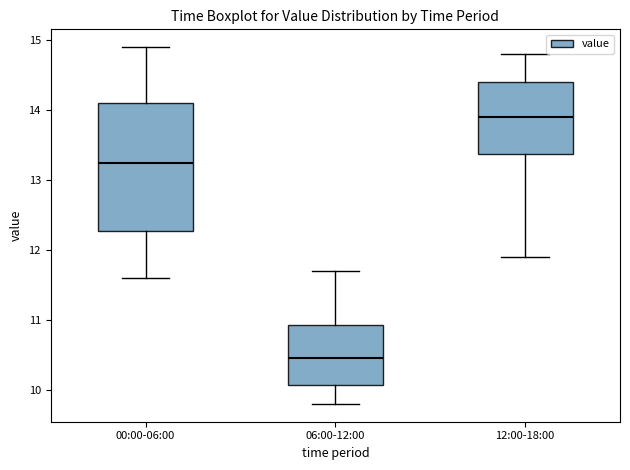

Where does the lower whisker of the box for 12:00-18:00 end on the y-axis? The values are not printed on the chart, so give them approximately, as read against the axis.

11.9